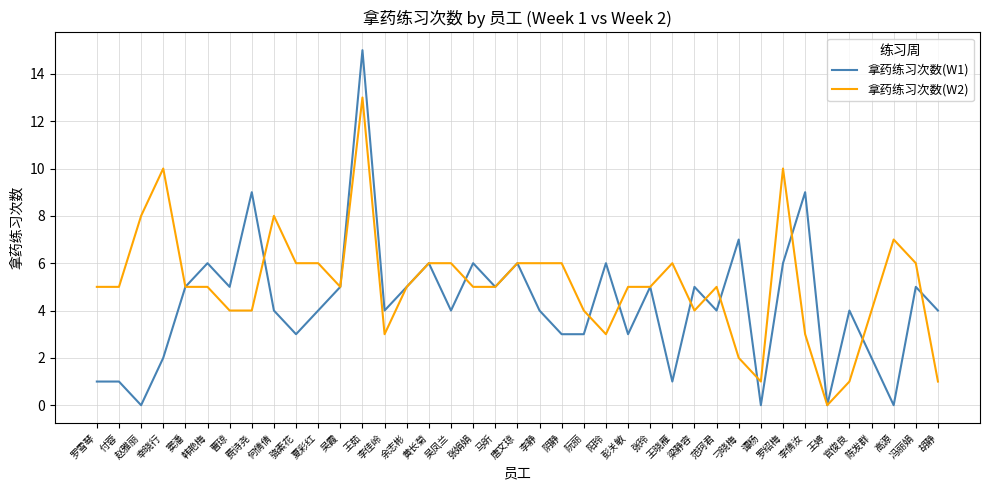

List the series in order of their peak value, highest first.

拿药练习次数(W1), 拿药练习次数(W2)